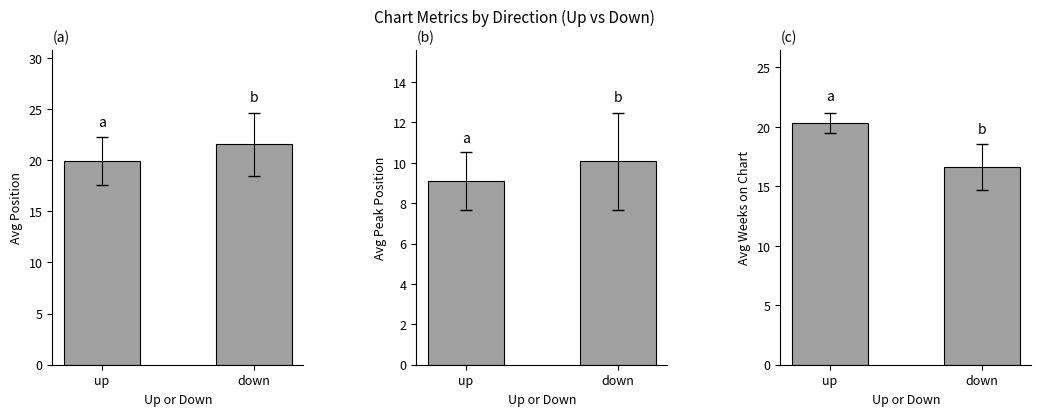

What is the label of the 2nd bar from the right?

up